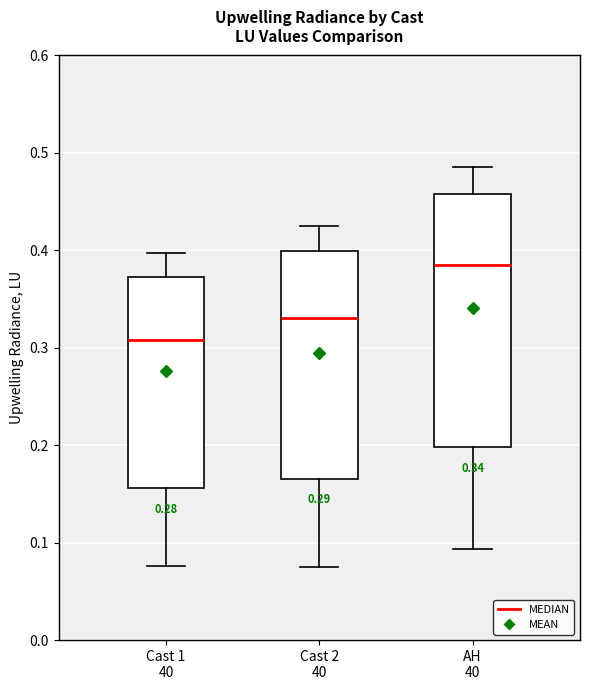

Comparing the boxes themselves (not the whiskers), which one is the tallest?

AH 40